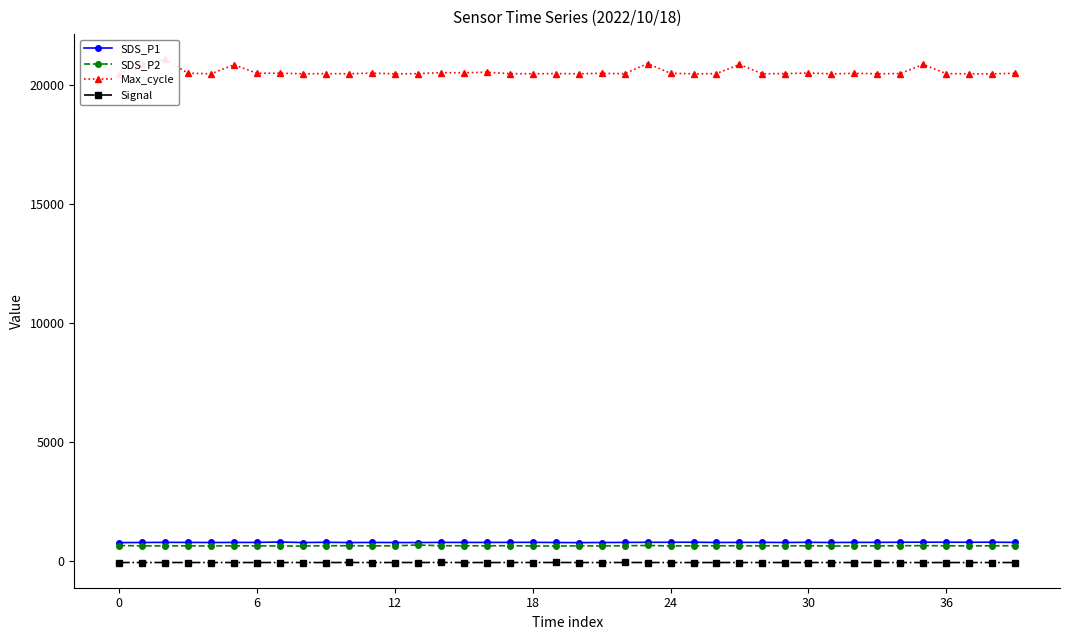

What is the label of the 25th point from the right?

15